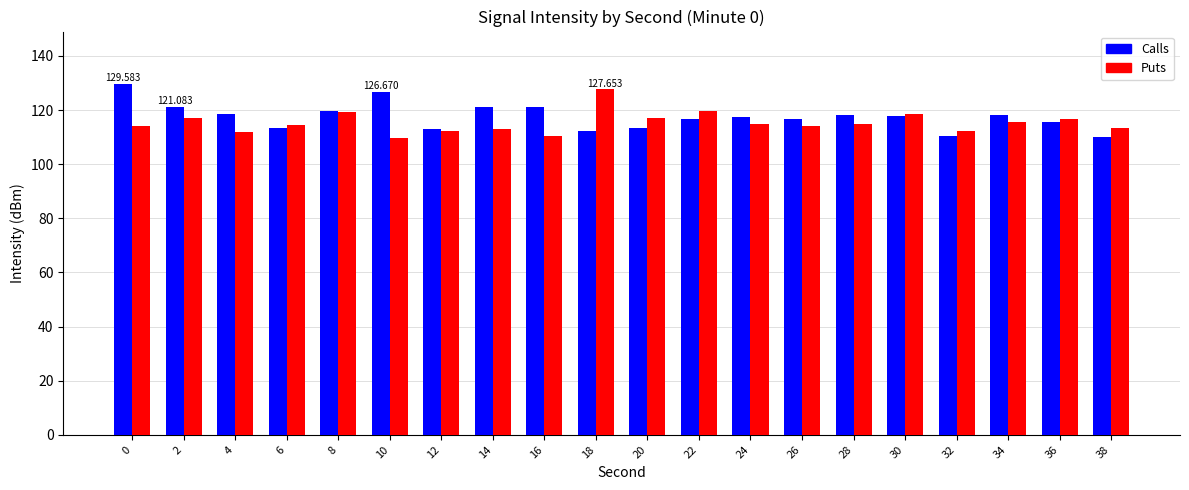

The Calls series shows 110.2 at 38. True or false?

True